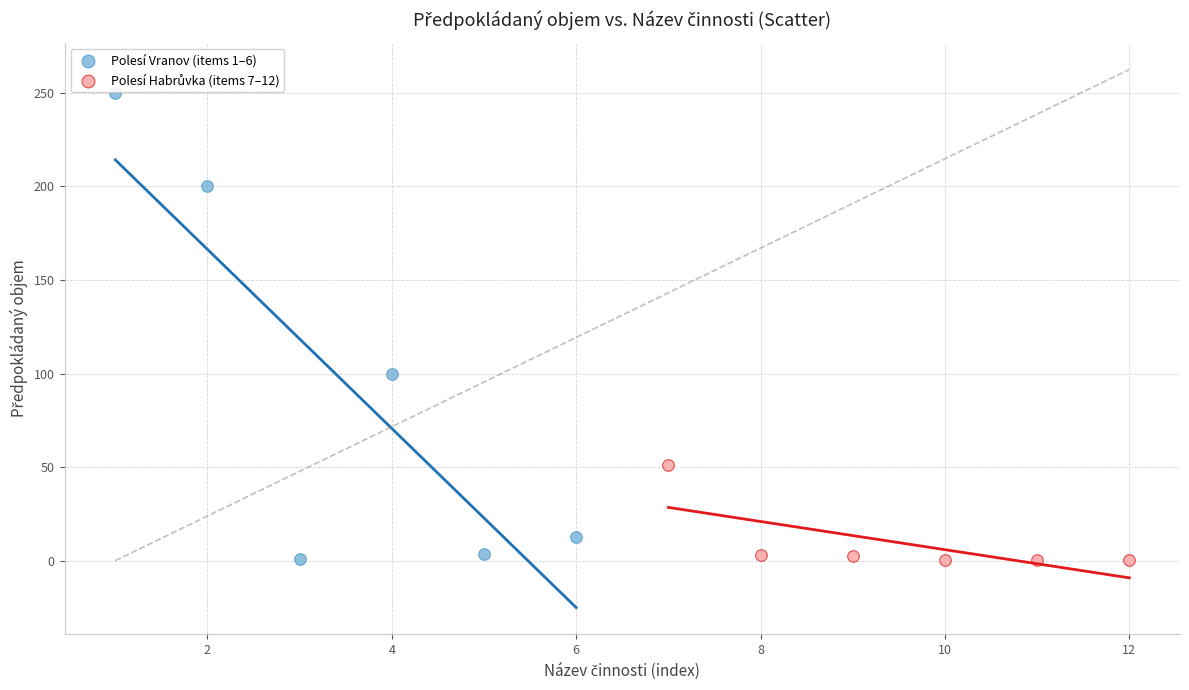

Which series has the widest spread of Y values?

Polesí Vranov (items 1–6)